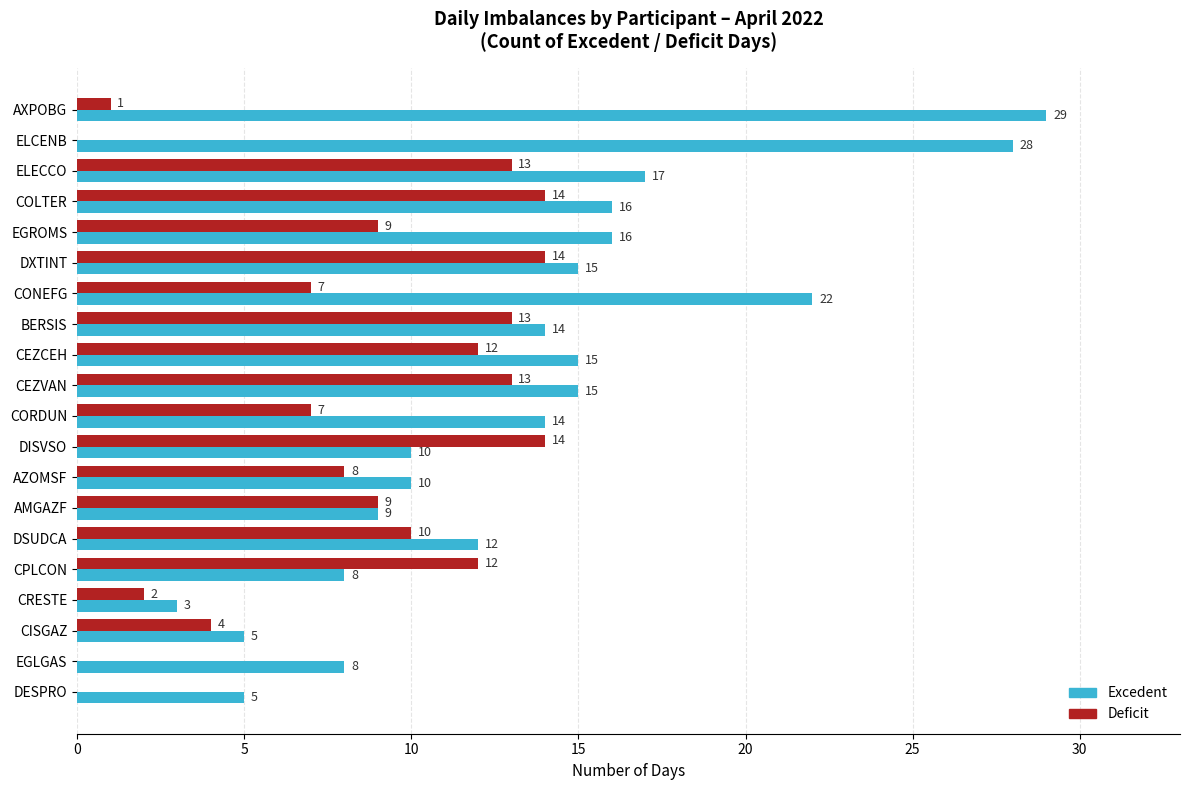

How many data points does each series have?

20